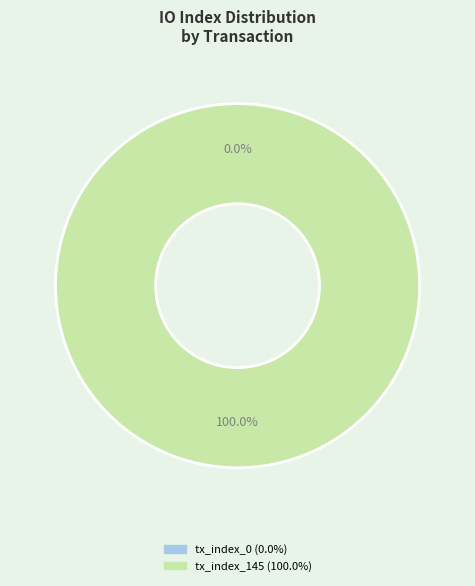

Does tx_index_0 represent more than half of the total?

No